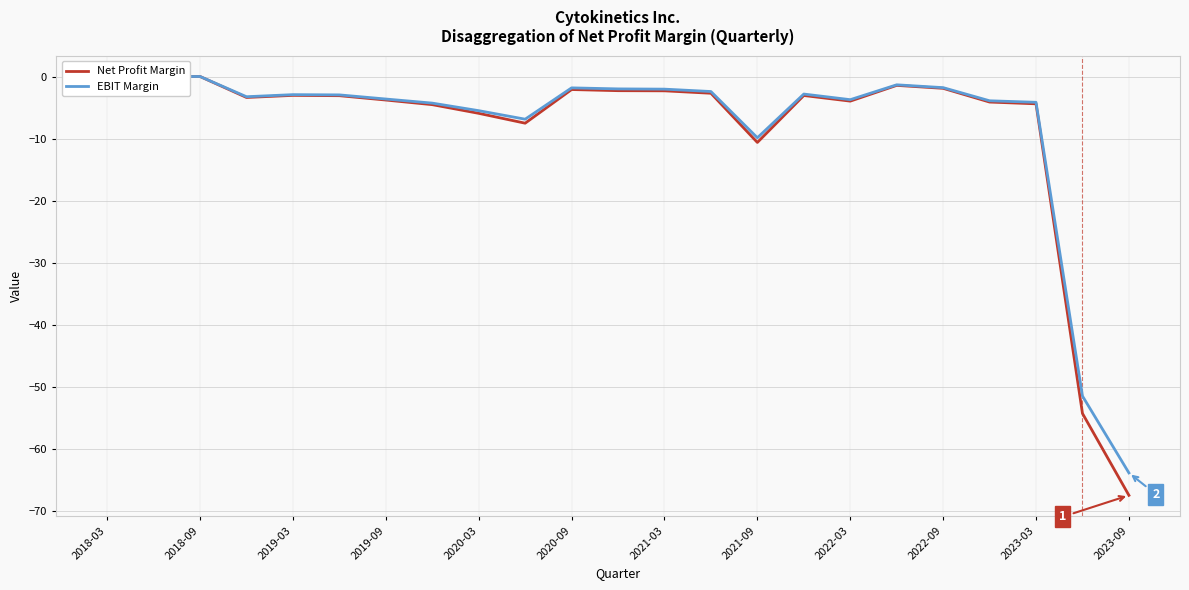

True or false: EBIT Margin has a value of -82.7 at 21.

False